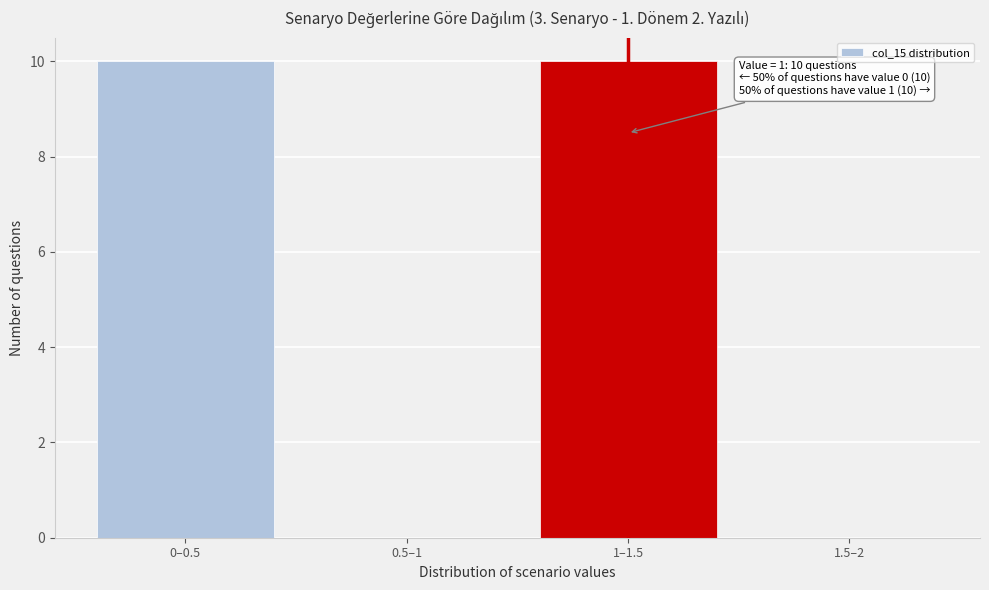

Reading left to right, list all the values displayed in this chart.

0–0.5=10	0.5–1=0	1–1.5=10	1.5–2=0